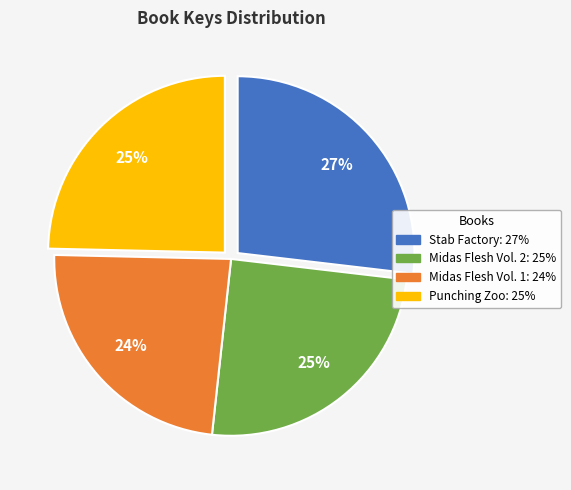

To the nearest percent, what is the difference between the largest and smallest slice percentages?

3%